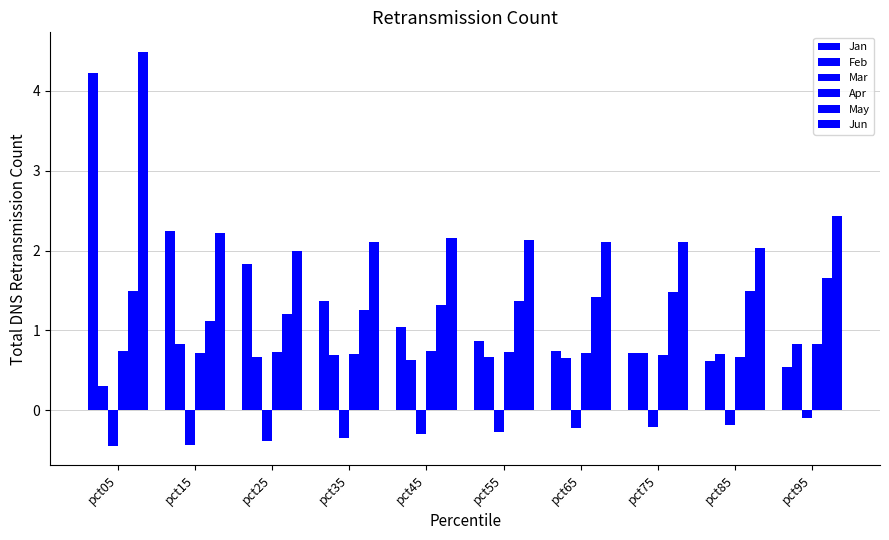

How many bars are there in each group?

6